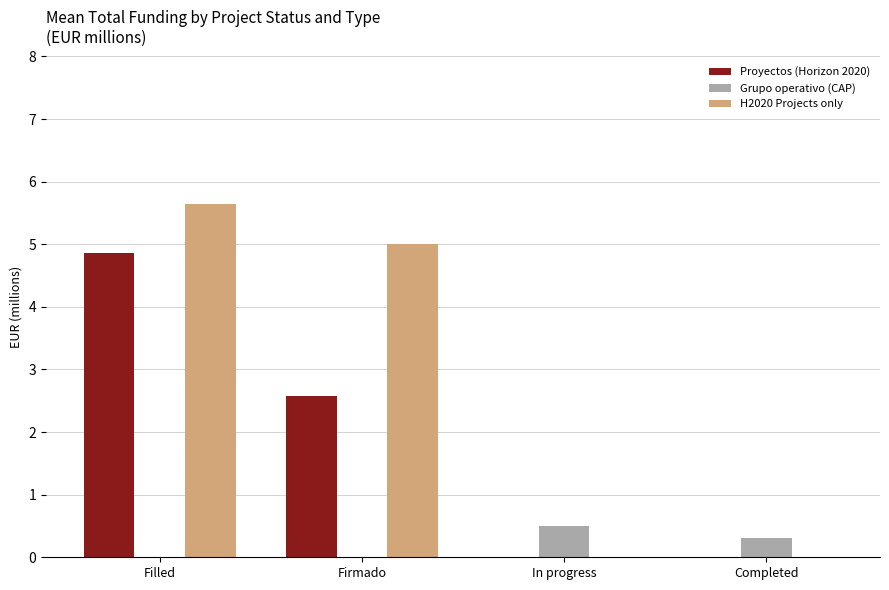

At which label is Proyectos (Horizon 2020) closest to 2?

Firmado